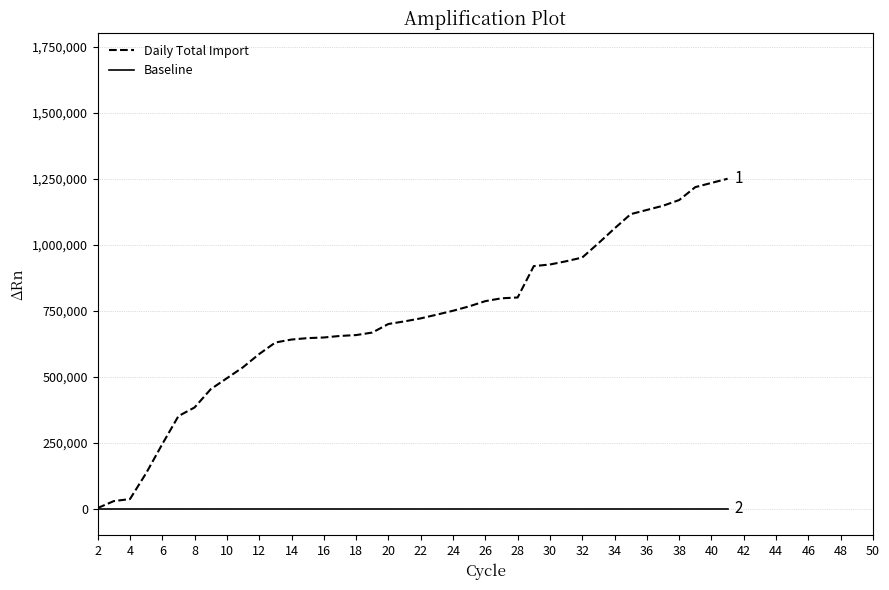

Which series has the largest range (max minus min)?

Daily Total Import